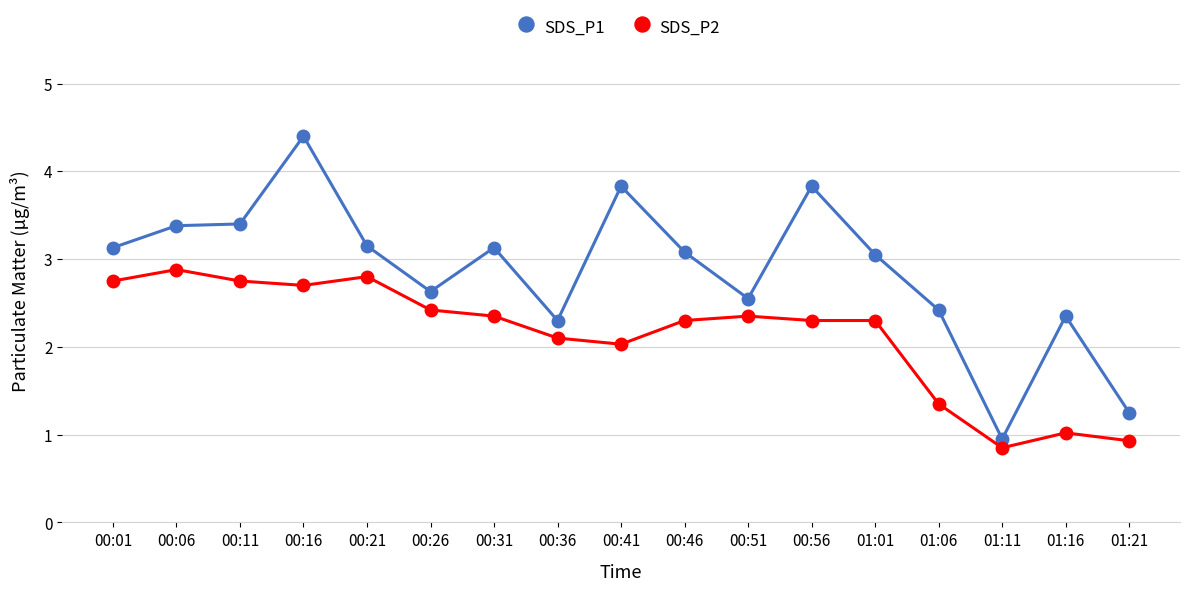

At which category is the sum across all series the highest?

00:16